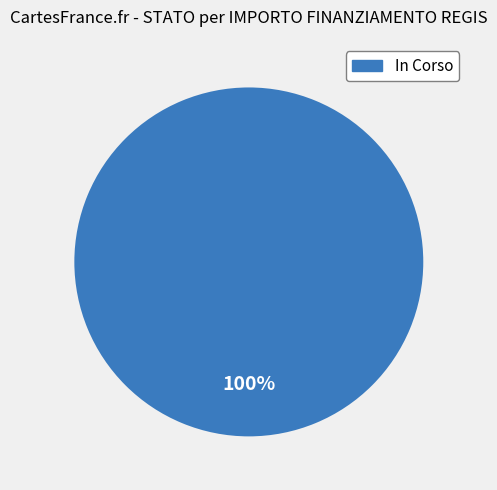

Is there a majority slice in this chart?

Yes